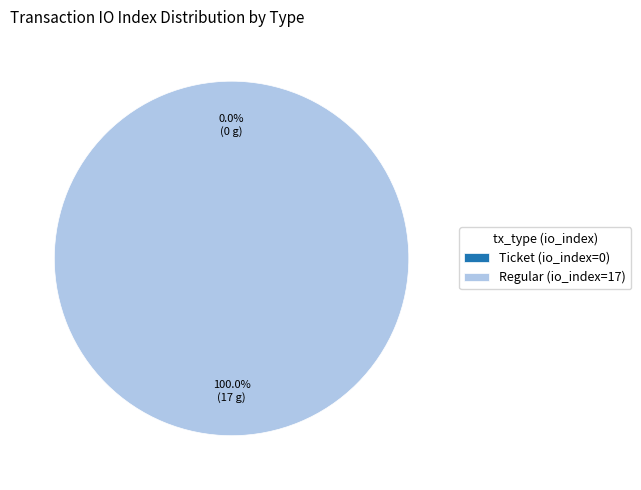

Does Ticket (io_index=0) account for over 50% of the chart?

No